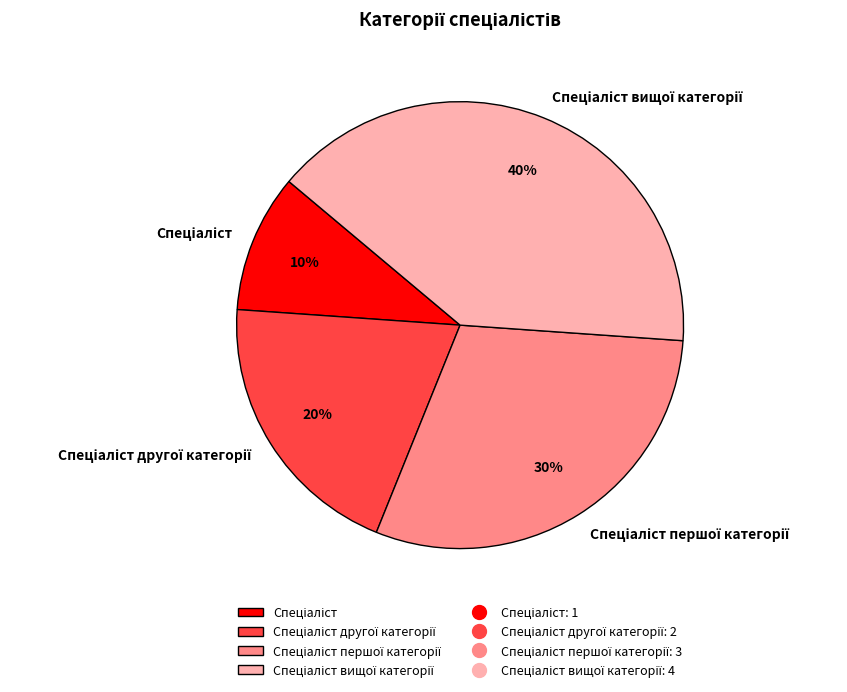

To the nearest percent, what is the average slice percentage?

25%